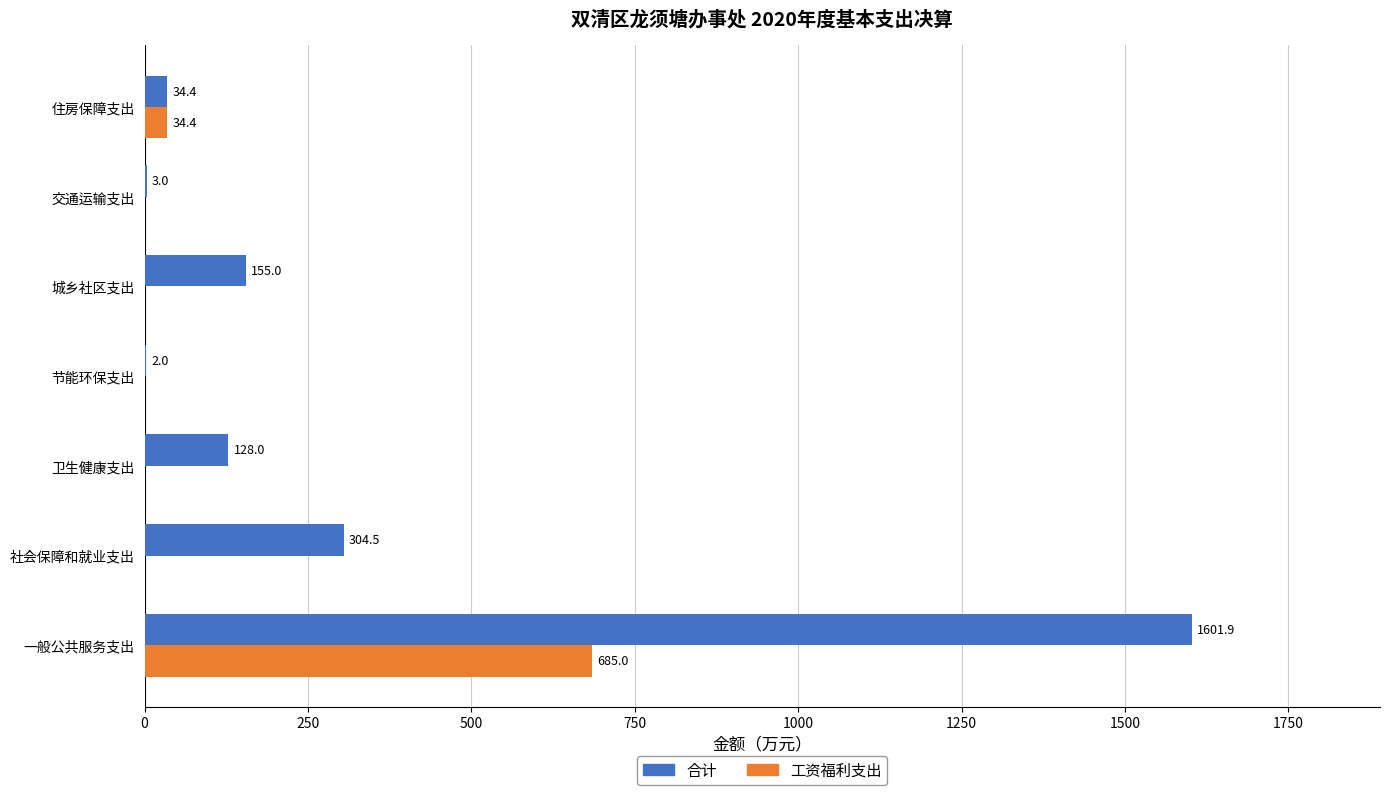

Is it true that 工资福利支出 equals 447.8 at 节能环保支出?

False